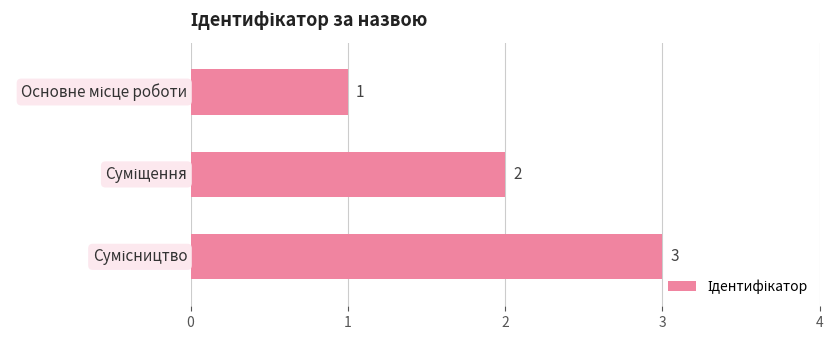

What is the sum of all values?

6